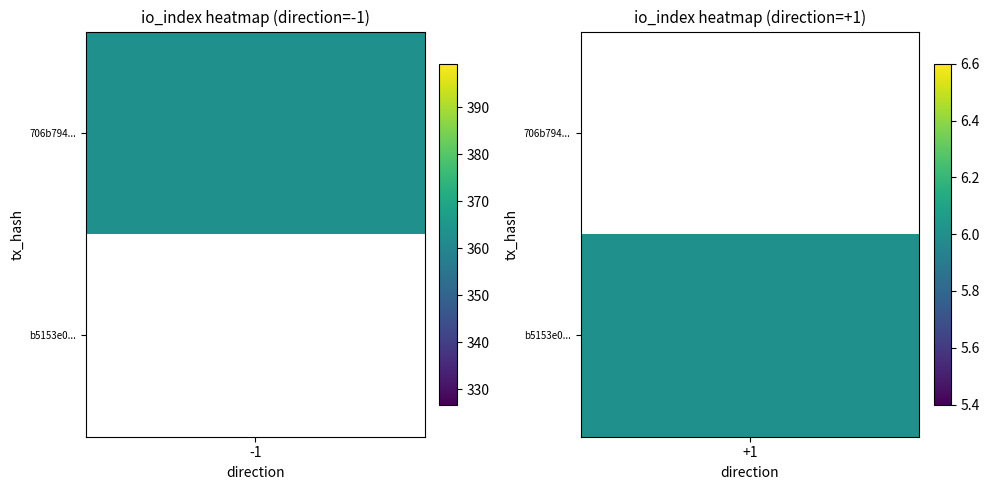

Reading left to right, transcribe all the data shown in this chart.

706b7941865a3117d06eeeabf34c9238f5f6c22: -1	363
b5153e0e62e4968a12a4de2634680bd2d26c16a: 1	6